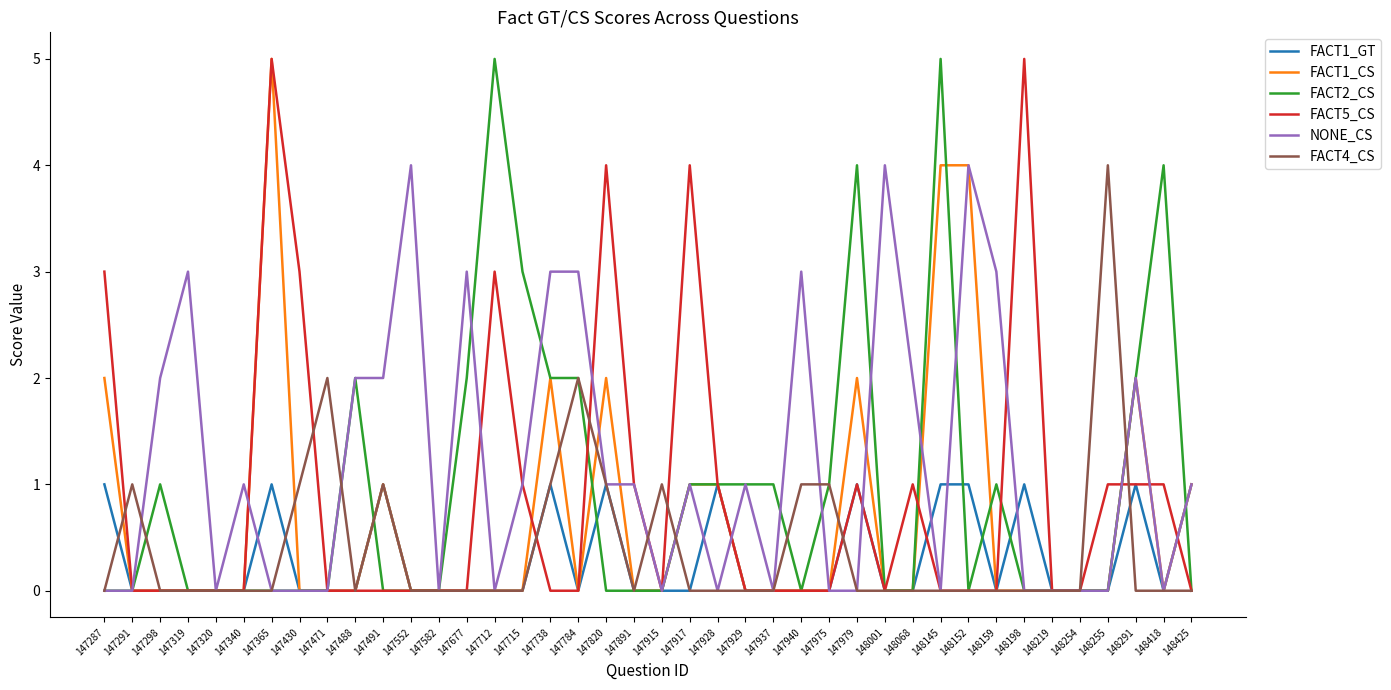

What is the total value across all series at 147784?

7